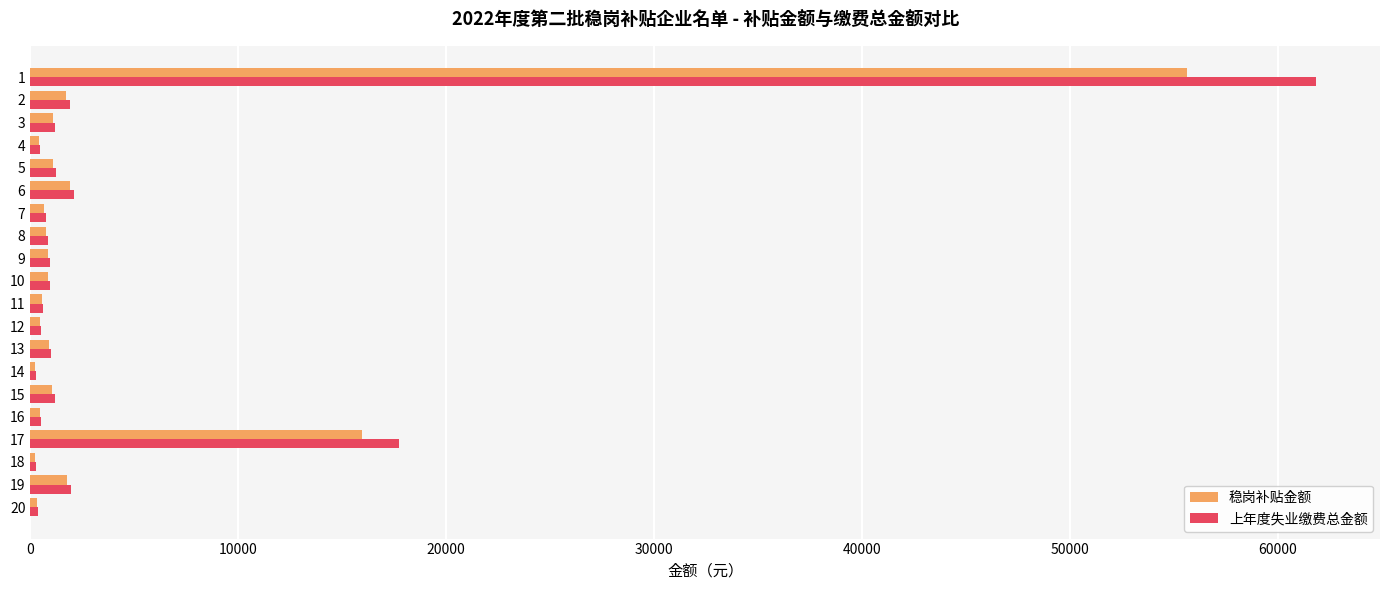

How many series are shown in this chart?

2